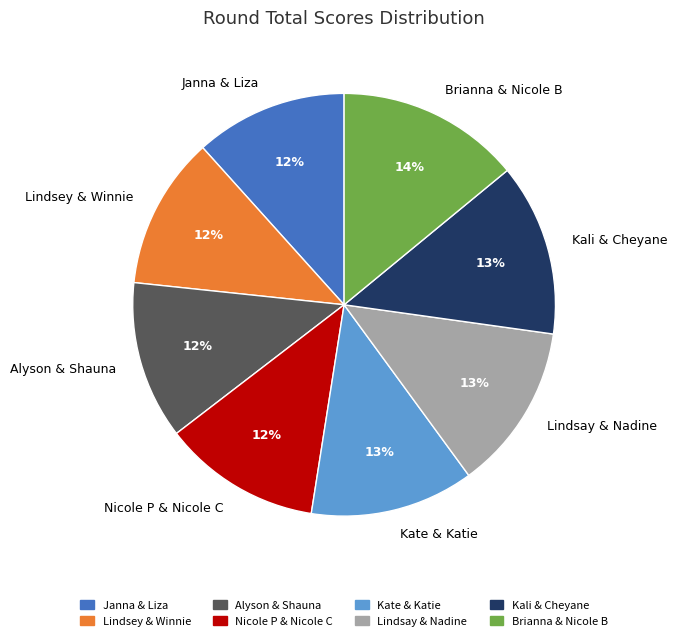

Do Lindsay & Nadine and Brianna & Nicole B together represent more than half of the pie?

No